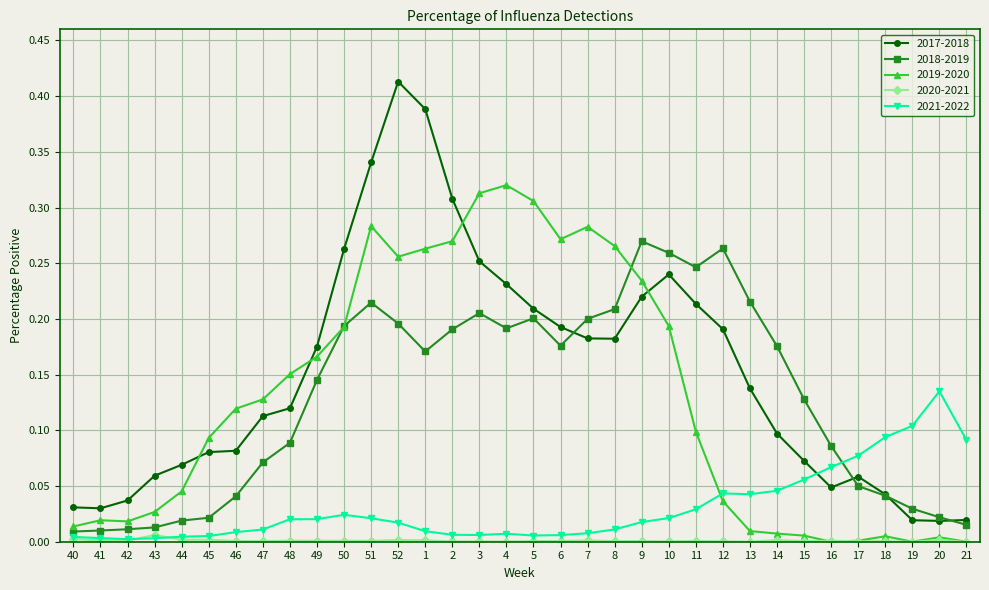

List the series in order of their peak value, highest first.

2017-2018, 2019-2020, 2018-2019, 2021-2022, 2020-2021